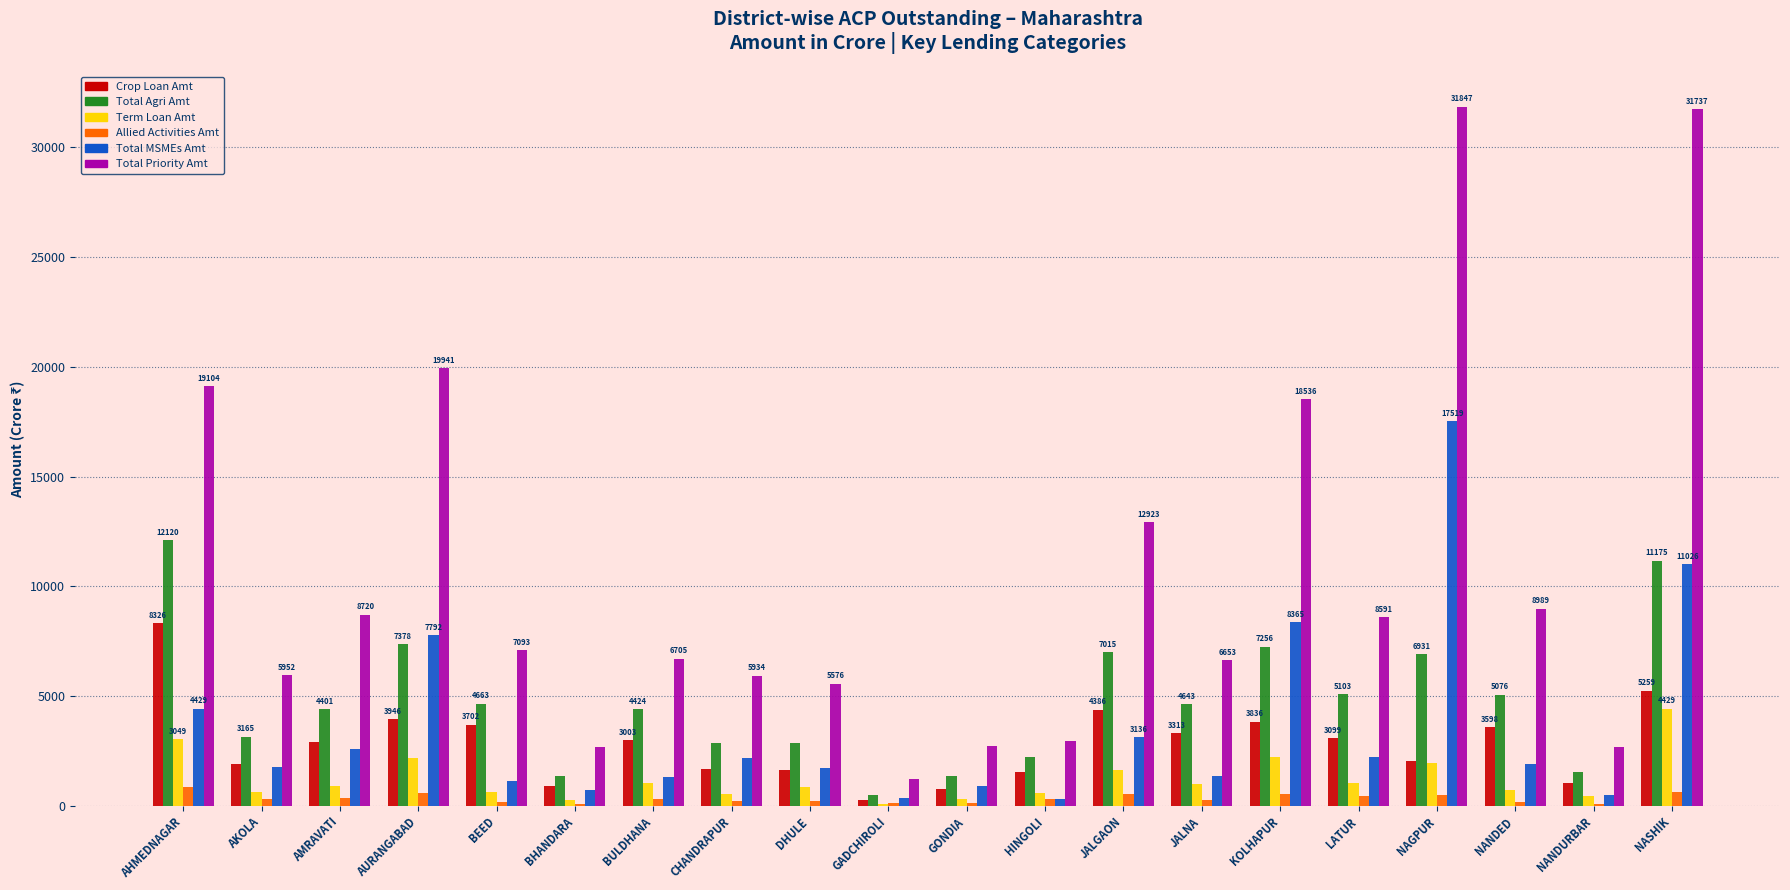

Is the value of Term Loan Amt at GONDIA greater than the value of Total MSMEs Amt at JALGAON?

No